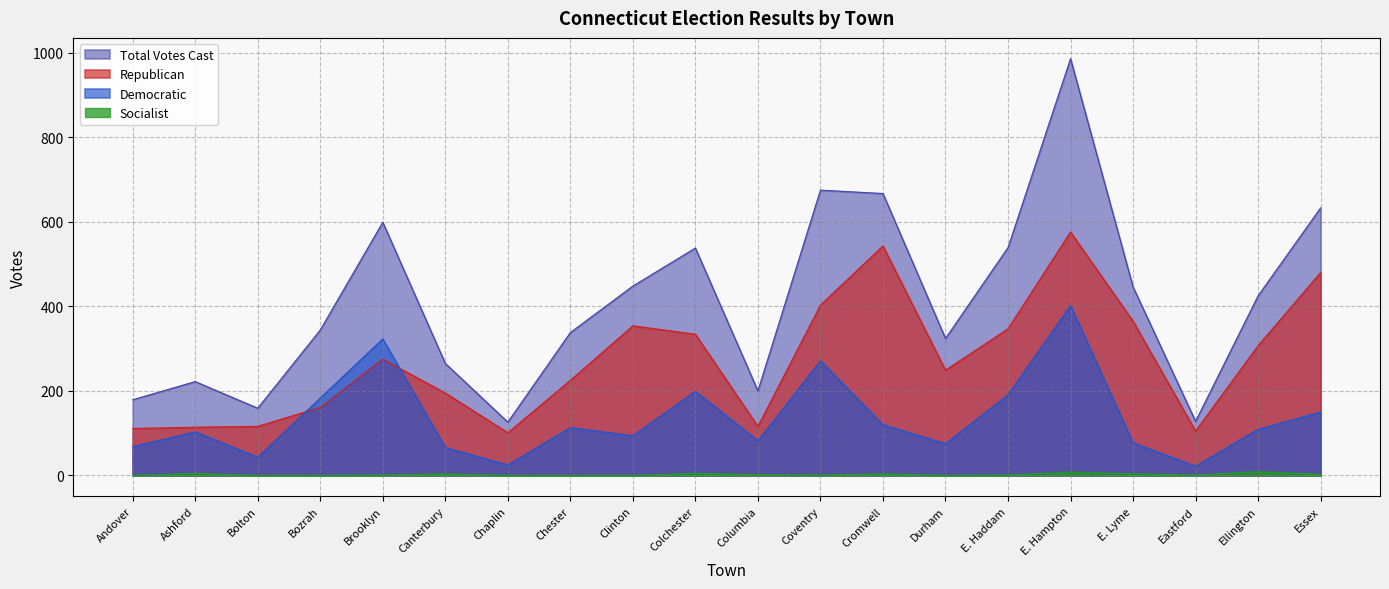

What is the total value across all series at E. Haddam?

1078